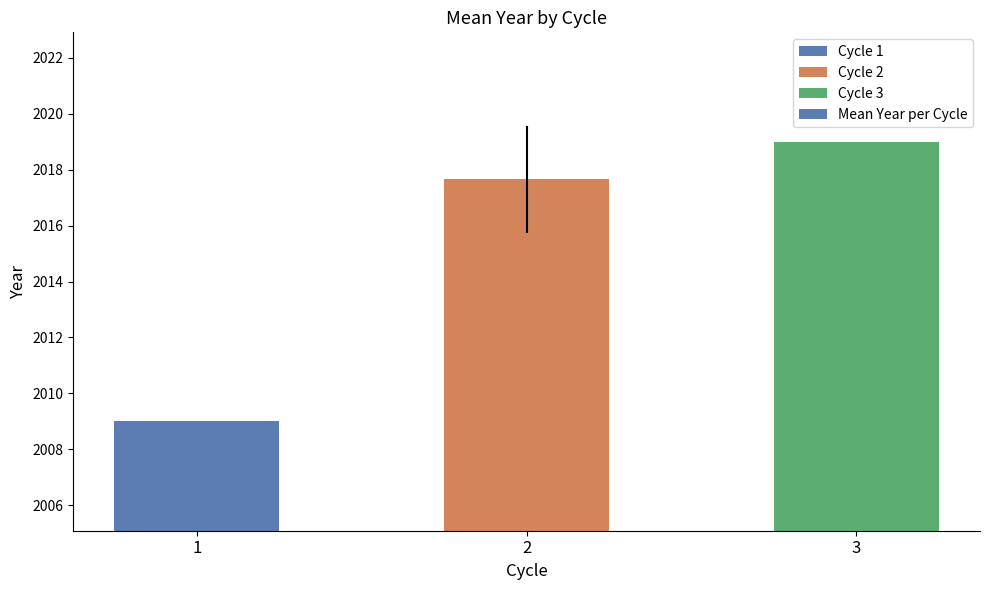

At which category does the chart reach its minimum across all series?

1